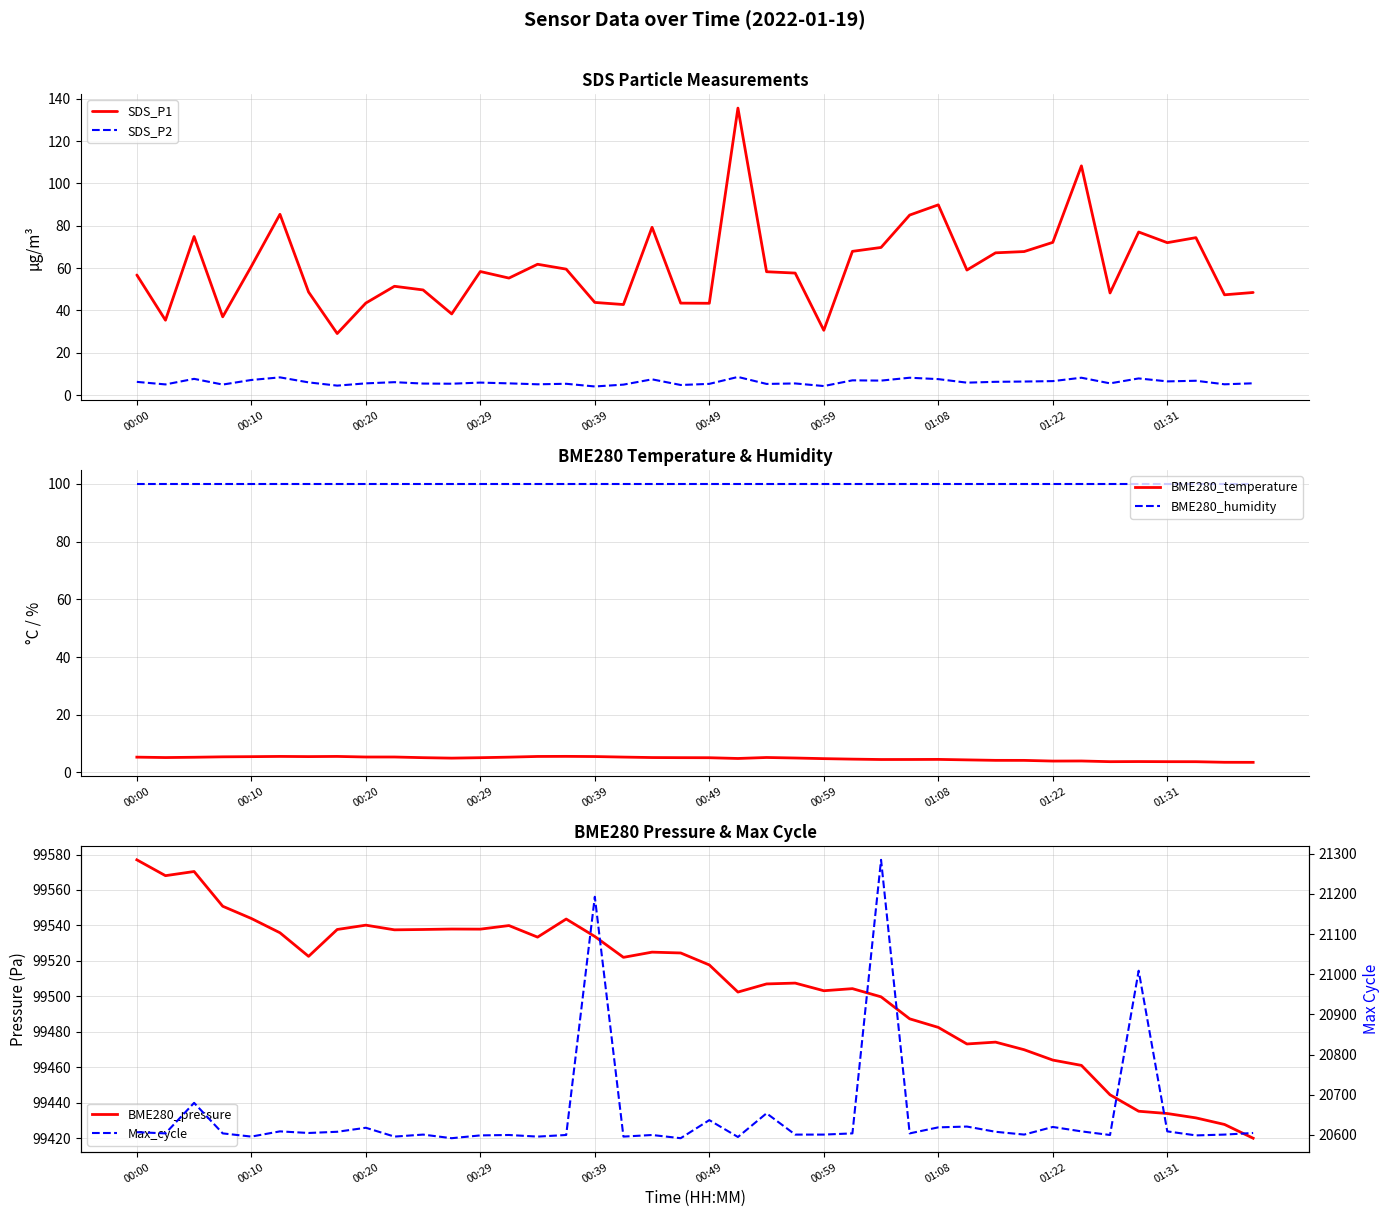

Reading left to right, extract all data points from this chart.

SDS_P1: 56.8	35.4	74.9	37.0	60.8	85.4	48.7	29.1	43.5	51.4	49.7	38.4	58.4	55.3	61.8	59.5	43.8	42.8	79.3	43.5	43.4	135.6	58.3	57.7	30.6	67.9	69.8	85.1	89.9	59.1	67.2	67.8	72.2	108.3	48.3	77.1	72.0	74.4	47.4	48.5
SDS_P2: 6.3	5.1	7.7	5.0	7.2	8.4	6.0	4.5	5.6	6.1	5.5	5.4	5.9	5.6	5.1	5.4	4.1	5.0	7.5	4.8	5.3	8.6	5.3	5.5	4.3	7.0	6.9	8.2	7.6	5.9	6.3	6.4	6.6	8.2	5.6	7.9	6.5	6.8	5.1	5.6
BME280_temperature: 5.3	5.2	5.3	5.4	5.5	5.6	5.5	5.6	5.4	5.4	5.1	5.0	5.1	5.3	5.5	5.6	5.5	5.3	5.2	5.1	5.1	4.8	5.2	5.0	4.8	4.6	4.5	4.5	4.5	4.4	4.2	4.2	4.0	4.0	3.7	3.8	3.7	3.7	3.5	3.5
BME280_humidity: 100.0	100.0	100.0	100.0	100.0	100.0	100.0	100.0	100.0	100.0	100.0	100.0	100.0	100.0	100.0	100.0	100.0	100.0	100.0	100.0	100.0	100.0	100.0	100.0	100.0	100.0	100.0	100.0	100.0	100.0	100.0	100.0	100.0	100.0	100.0	100.0	100.0	100.0	100.0	100.0
BME280_pressure: 99577.0	99568.1	99570.4	99550.8	99543.9	99535.8	99522.5	99537.7	99540.1	99537.5	99537.7	99537.9	99537.9	99539.9	99533.4	99543.6	99533.8	99522.0	99524.9	99524.4	99517.7	99502.4	99507.0	99507.4	99503.1	99504.3	99499.7	99487.3	99482.4	99473.1	99474.1	99469.8	99464.0	99461.0	99444.4	99435.1	99433.8	99431.4	99427.7	99419.9
Max_cycle: 20607.0	20604.0	20680.0	20604.0	20596.0	20609.0	20605.0	20608.0	20618.0	20596.0	20601.0	20592.0	20599.0	20600.0	20596.0	20600.0	21193.0	20596.0	20600.0	20592.0	20637.0	20595.0	20654.0	20601.0	20601.0	20604.0	21285.0	20604.0	20619.0	20621.0	20608.0	20601.0	20620.0	20609.0	20600.0	21009.0	20609.0	20599.0	20601.0	20605.0